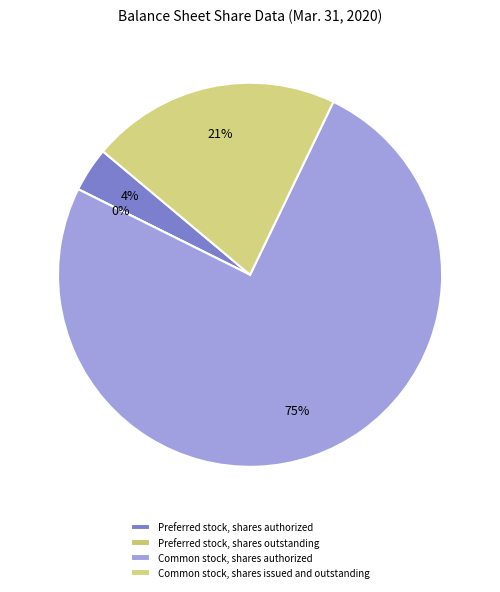

What is the largest slice in the pie chart?

Common stock, shares authorized